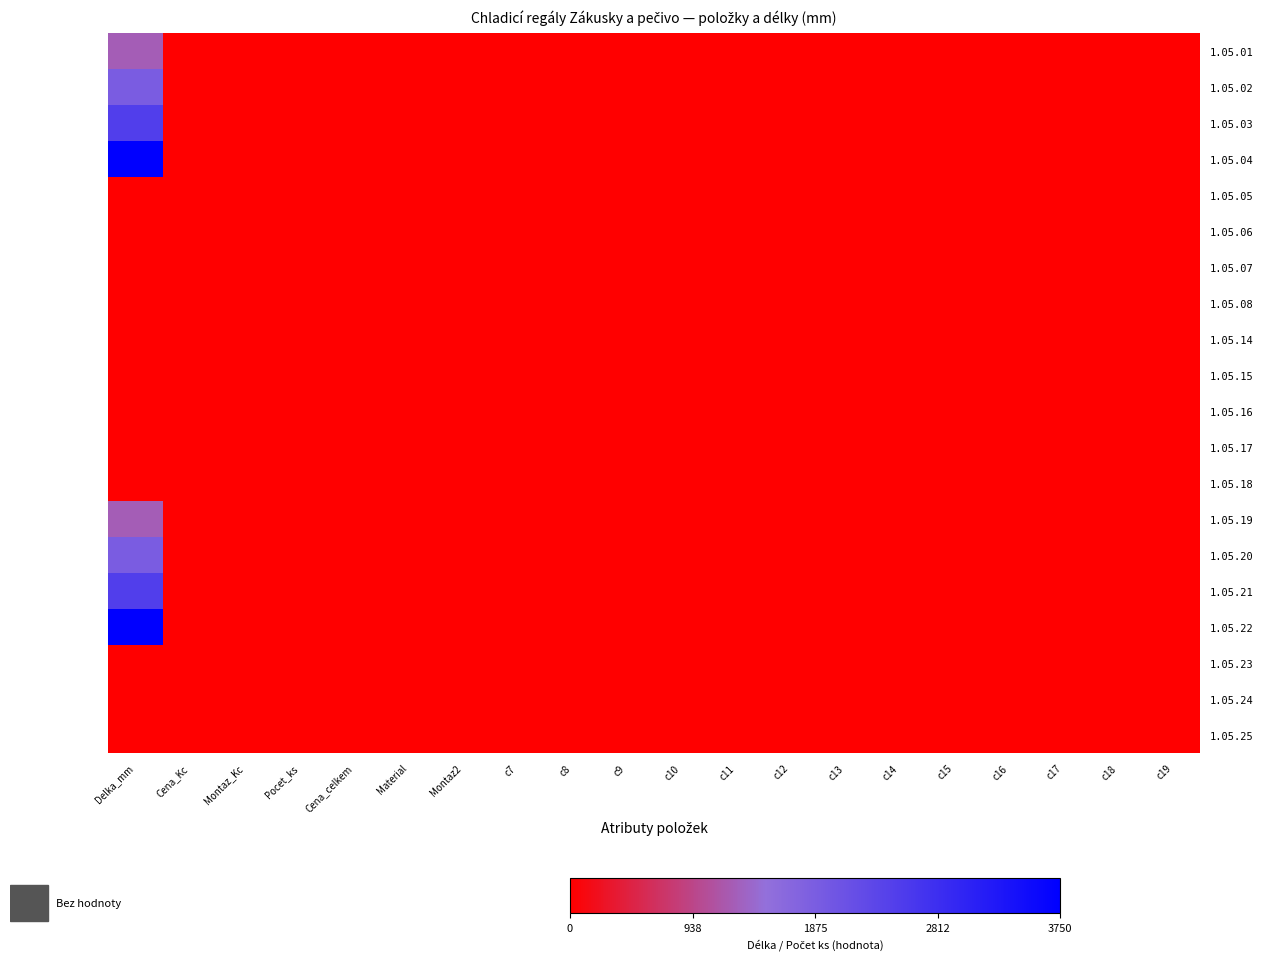

Rank the series by their maximum value, from highest to lowest.

1.05.04, 1.05.22, 1.05.03, 1.05.21, 1.05.02, 1.05.20, 1.05.01, 1.05.19, 1.05.05, 1.05.06, 1.05.07, 1.05.08, 1.05.14, 1.05.15, 1.05.16, 1.05.17, 1.05.18, 1.05.23, 1.05.24, 1.05.25